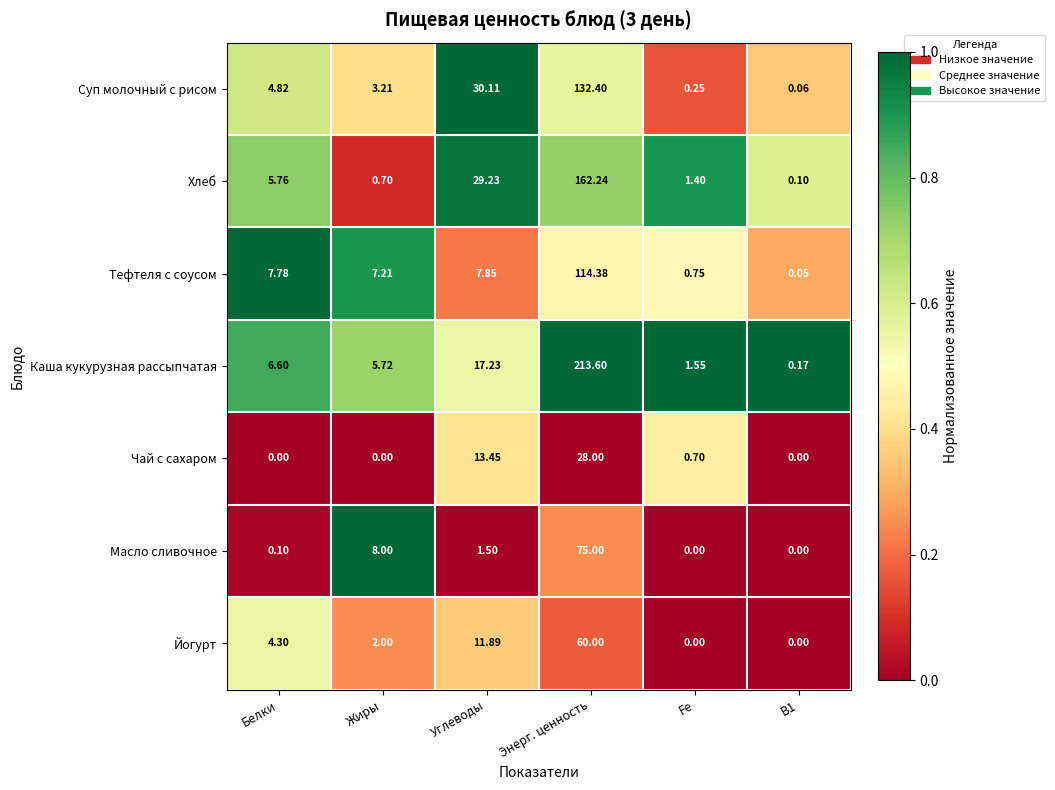

At Жиры, list the series in order from smallest to largest.

Чай с сахаром, Хлеб, Йогурт, Суп молочный с рисом, Каша кукурузная рассыпчатая, Тефтеля с соусом, Масло сливочное